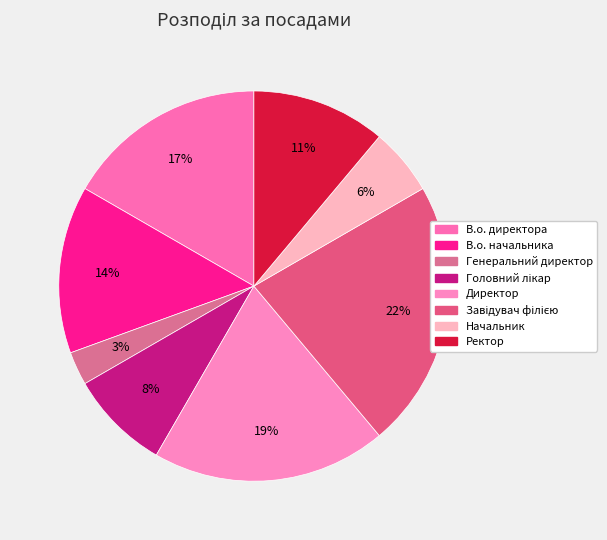

How many segments does this pie chart have?

8